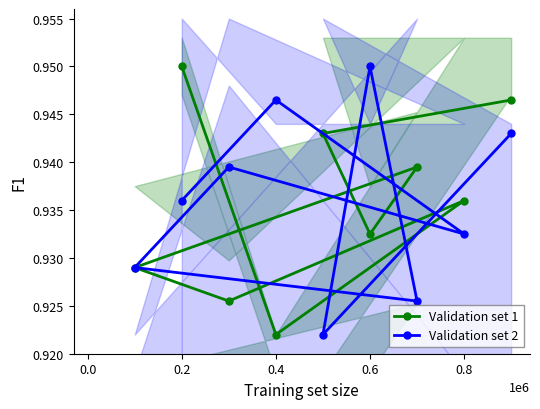

Where is Validation set 1 nearest to the value 0?

0.4